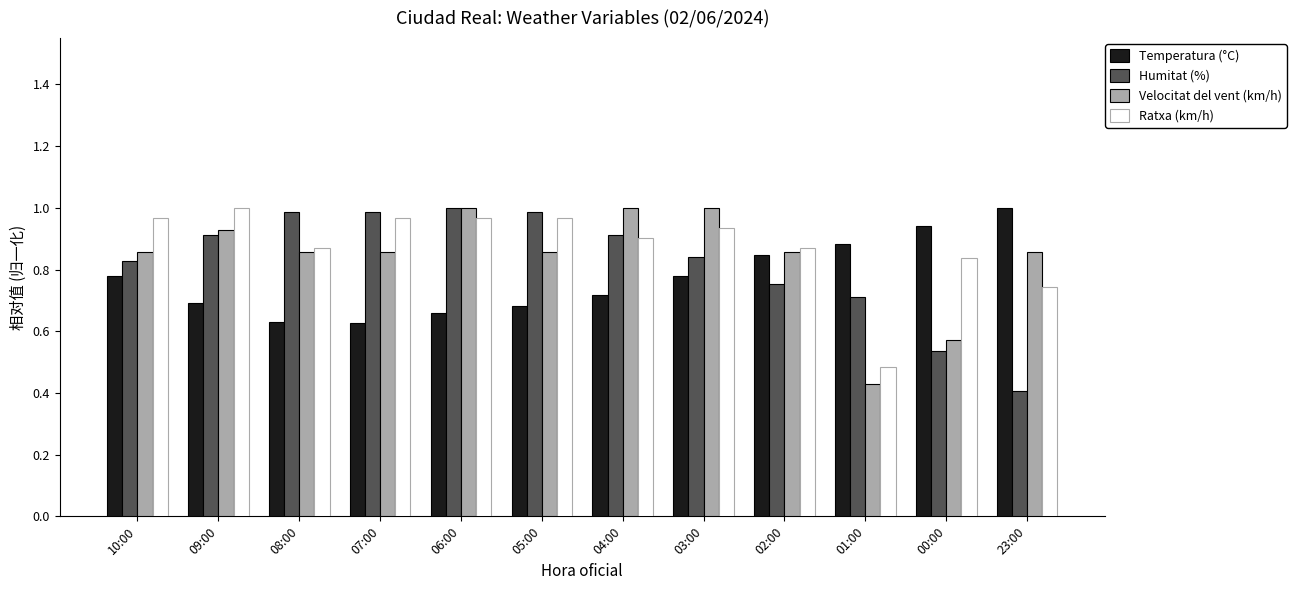

Is it true that Velocitat del vent (km/h) equals 0.3 at 09:00?

False